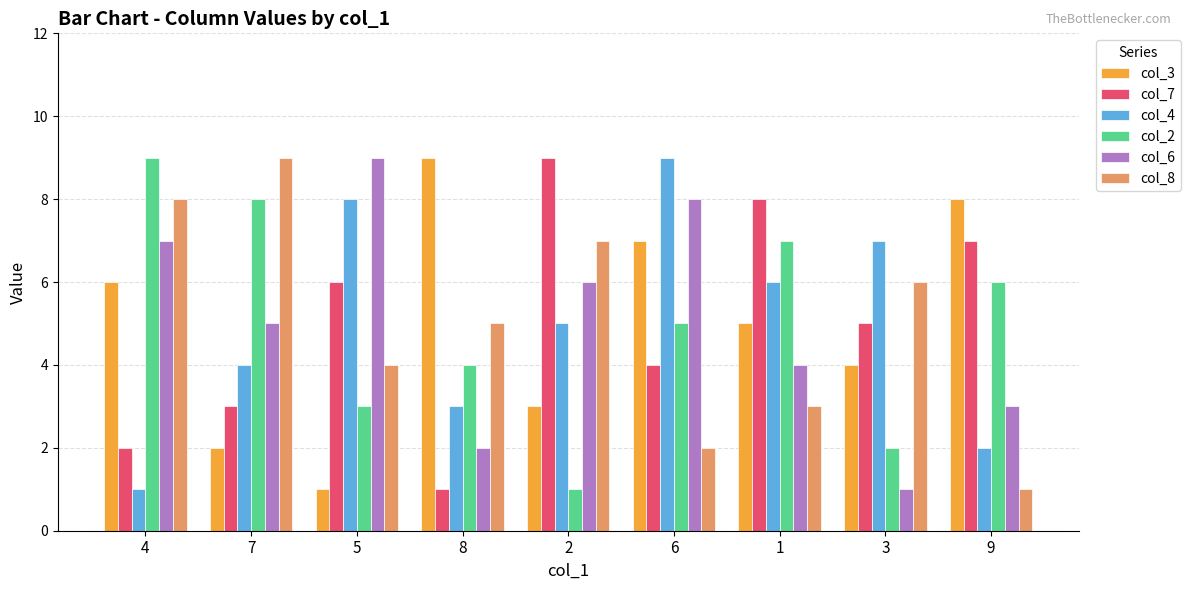

Reading left to right, transcribe all the data shown in this chart.

col_3: 6	2	1	9	3	7	5	4	8
col_7: 2	3	6	1	9	4	8	5	7
col_4: 1	4	8	3	5	9	6	7	2
col_2: 9	8	3	4	1	5	7	2	6
col_6: 7	5	9	2	6	8	4	1	3
col_8: 8	9	4	5	7	2	3	6	1